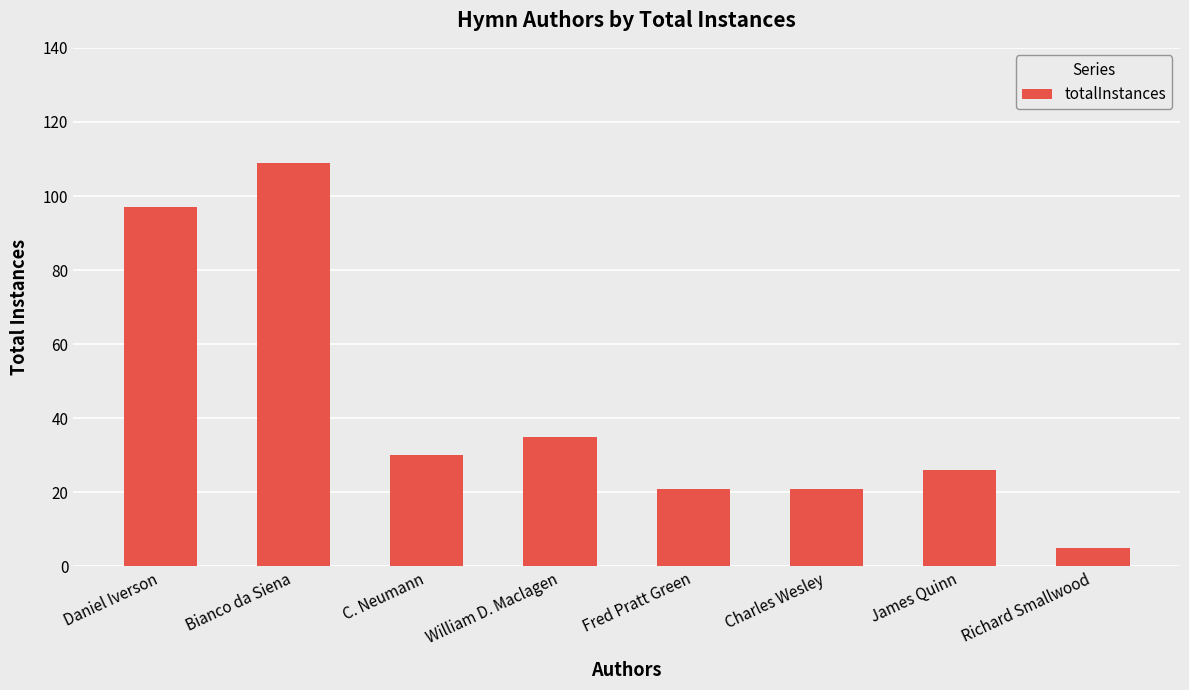

What is the minimum value shown in the chart?

5